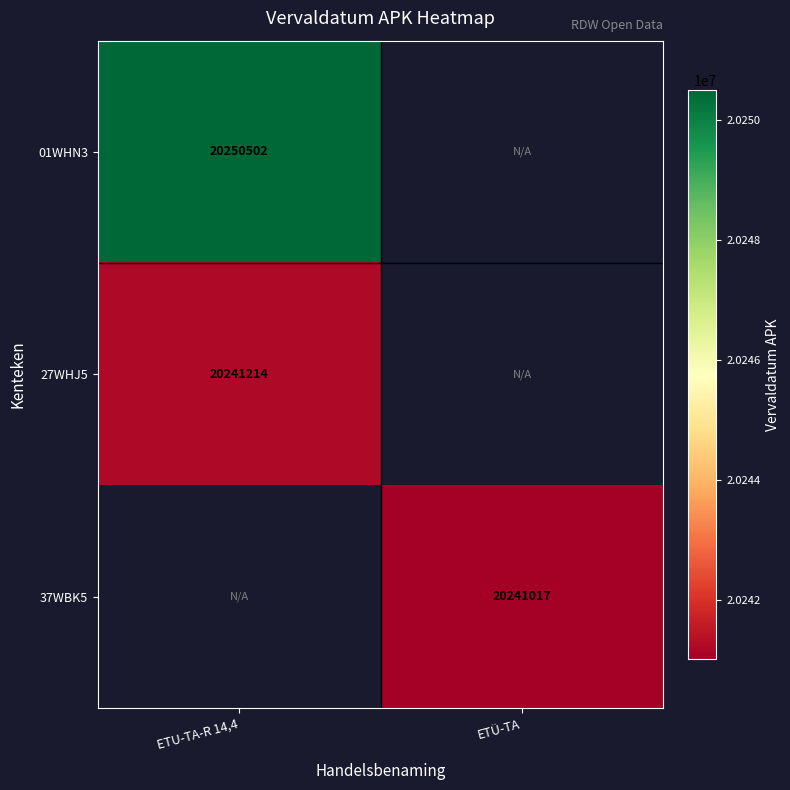

The value of 01WHN3 at ETU-TA-R 14,4 is 27527963. True or false?

False